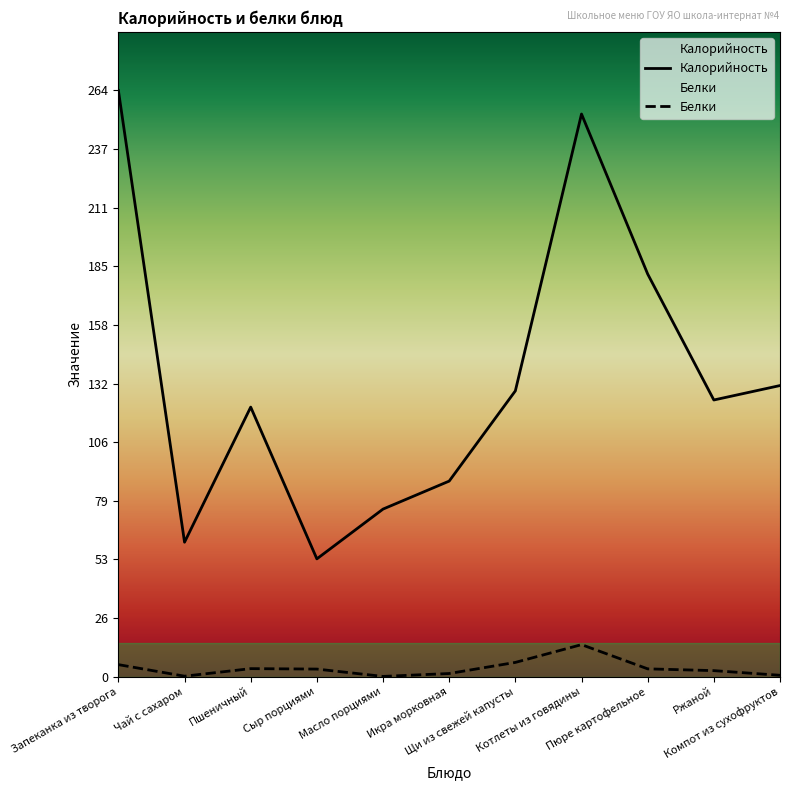

Reading right to left, transcribe all the data shown in this chart.

Калорийность: Компот из сухофруктов=131.0	Ржаной=124.5	Пюре картофельное=181.2	Котлеты из говядины=253.2	Щи из свежей капусты=128.6	Икра морковная=88.0	Масло порциями=75.4	Сыр порциями=53.0	Пшеничный=121.3	Чай с сахаром=60.5	Запеканка из творога=263.8
Белки: Компот из сухофруктов=0.6	Ржаной=2.7	Пюре картофельное=3.5	Котлеты из говядины=14.4	Щи из свежей капусты=6.4	Икра морковная=1.4	Масло порциями=0.1	Сыр порциями=3.4	Пшеничный=3.6	Чай с сахаром=0.2	Запеканка из творога=5.4